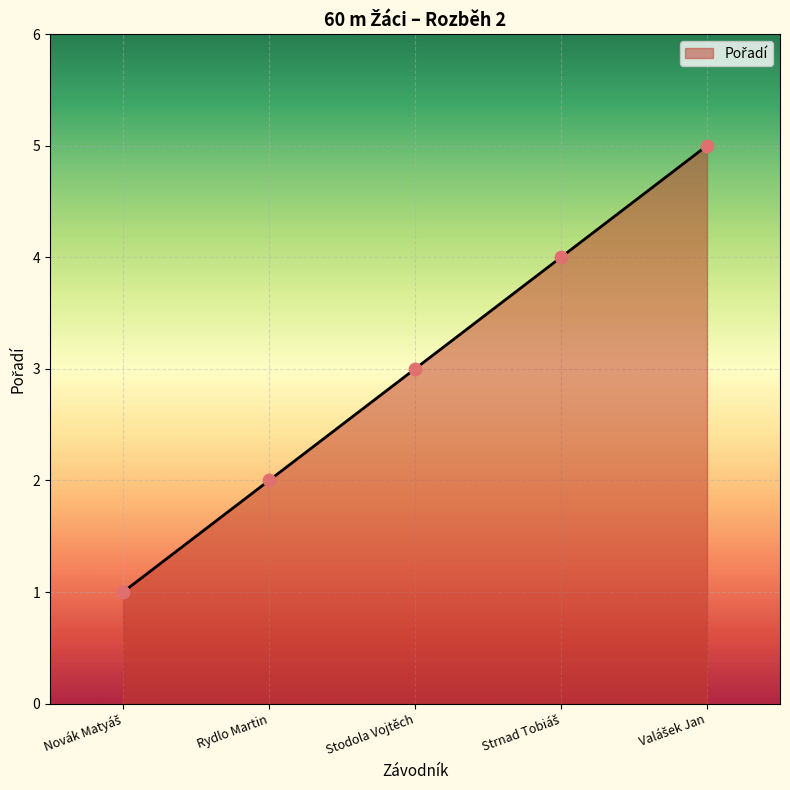

True or false: there are more than 2 points higher than both neighbors.

False